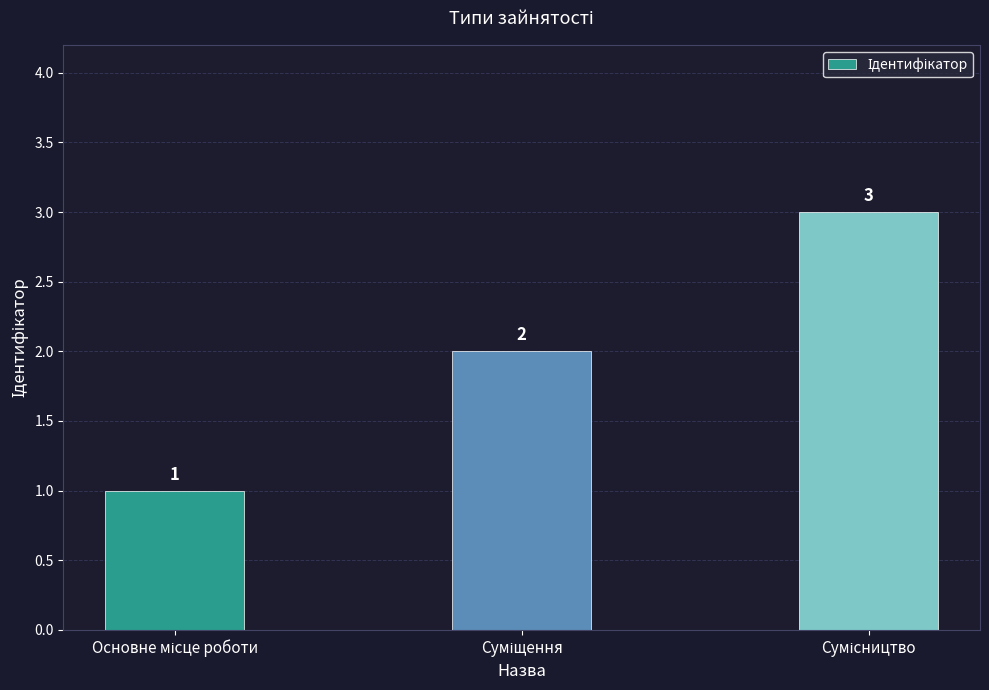

What is the minimum value shown in the chart?

1